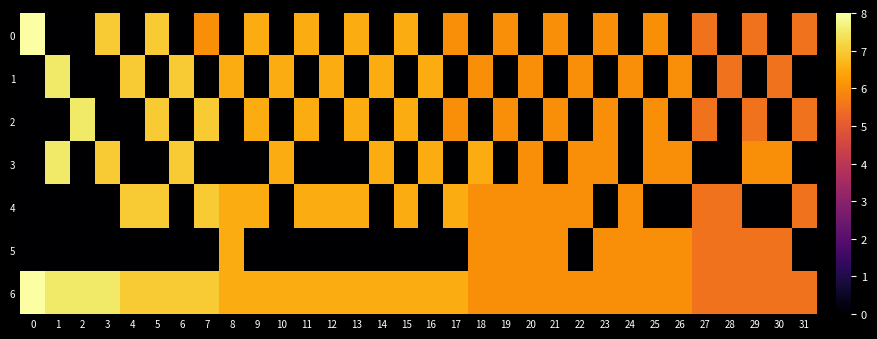

Reading left to right, list all the values displayed in this chart.

0: 0=8.0	1=0.0	2=0.0	3=7.0	4=0.0	5=7.0	6=0.0	7=6.0	8=0.0	9=6.5	10=0.0	11=6.5	12=0.0	13=6.5	14=0.0	15=6.5	16=0.0	17=6.0	18=0.0	19=6.0	20=0.0	21=6.0	22=0.0	23=6.0	24=0.0	25=6.0	26=0.0	27=5.5	28=0.0	29=5.5	30=0.0	31=5.5
1: 0=0.0	1=7.5	2=0.0	3=0.0	4=7.0	5=0.0	6=7.0	7=0.0	8=6.5	9=0.0	10=6.5	11=0.0	12=6.5	13=0.0	14=6.5	15=0.0	16=6.5	17=0.0	18=6.0	19=0.0	20=6.0	21=0.0	22=6.0	23=0.0	24=6.0	25=0.0	26=6.0	27=0.0	28=5.5	29=0.0	30=5.5	31=0.0
2: 0=0.0	1=0.0	2=7.5	3=0.0	4=0.0	5=7.0	6=0.0	7=7.0	8=0.0	9=6.5	10=0.0	11=6.5	12=0.0	13=6.5	14=0.0	15=6.5	16=0.0	17=6.0	18=0.0	19=6.0	20=0.0	21=6.0	22=0.0	23=6.0	24=0.0	25=6.0	26=0.0	27=5.5	28=0.0	29=5.5	30=0.0	31=5.5
3: 0=0.0	1=7.5	2=0.0	3=7.0	4=0.0	5=0.0	6=7.0	7=0.0	8=0.0	9=0.0	10=6.5	11=0.0	12=0.0	13=0.0	14=6.5	15=0.0	16=6.5	17=0.0	18=6.5	19=0.0	20=6.0	21=0.0	22=6.0	23=6.0	24=0.0	25=6.0	26=6.0	27=0.0	28=0.0	29=6.0	30=6.0	31=0.0
4: 0=0.0	1=0.0	2=0.0	3=0.0	4=7.0	5=7.0	6=0.0	7=7.0	8=6.5	9=6.5	10=0.0	11=6.5	12=6.5	13=6.5	14=0.0	15=6.5	16=0.0	17=6.5	18=6.0	19=6.0	20=6.0	21=6.0	22=6.0	23=0.0	24=6.0	25=0.0	26=0.0	27=5.5	28=5.5	29=0.0	30=0.0	31=5.5
5: 0=0.0	1=0.0	2=0.0	3=0.0	4=0.0	5=0.0	6=0.0	7=0.0	8=6.5	9=0.0	10=0.0	11=0.0	12=0.0	13=0.0	14=0.0	15=0.0	16=0.0	17=0.0	18=6.0	19=6.0	20=6.0	21=6.0	22=0.0	23=6.0	24=6.0	25=6.0	26=6.0	27=5.5	28=5.5	29=5.5	30=5.5	31=0.0
6: 0=8.0	1=7.5	2=7.5	3=7.5	4=7.0	5=7.0	6=7.0	7=7.0	8=6.5	9=6.5	10=6.5	11=6.5	12=6.5	13=6.5	14=6.5	15=6.5	16=6.5	17=6.5	18=6.0	19=6.0	20=6.0	21=6.0	22=6.0	23=6.0	24=6.0	25=6.0	26=6.0	27=5.5	28=5.5	29=5.5	30=5.5	31=5.5